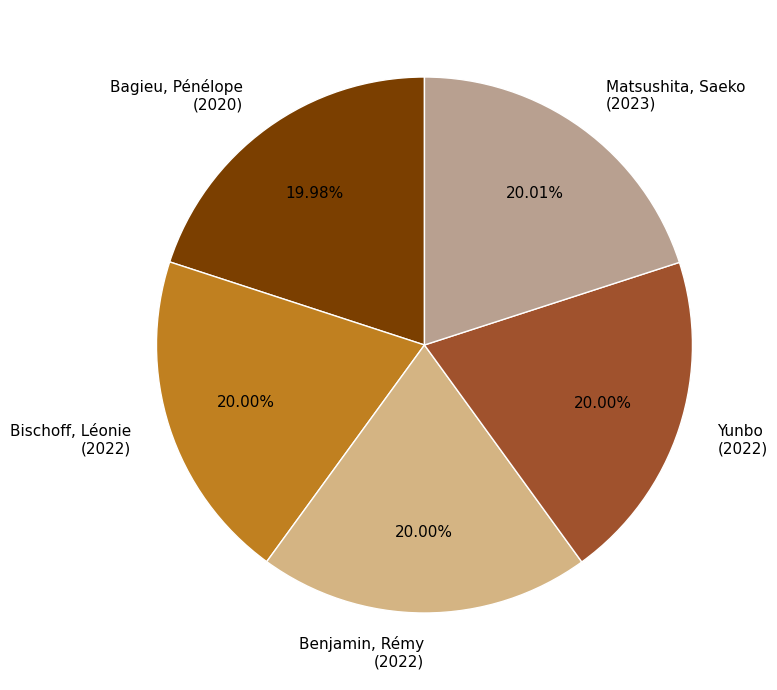

To the nearest percent, what is the combined percentage of Benjamin, Rémy and Yunbo?

40%